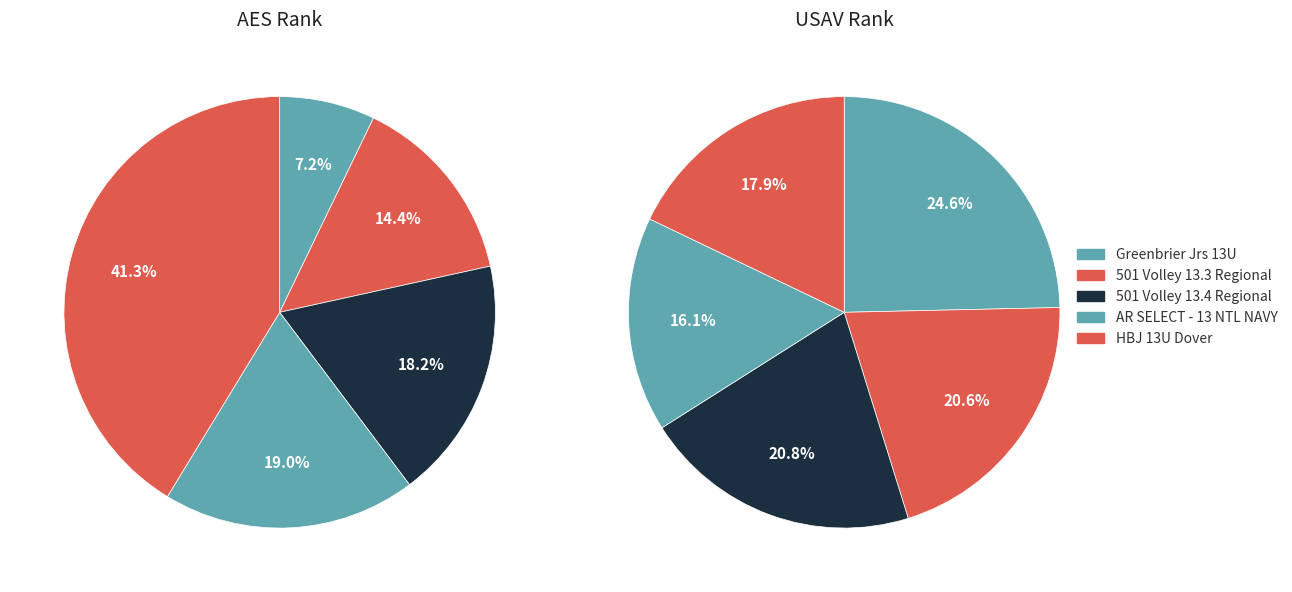

Does any single category account for the majority?

No